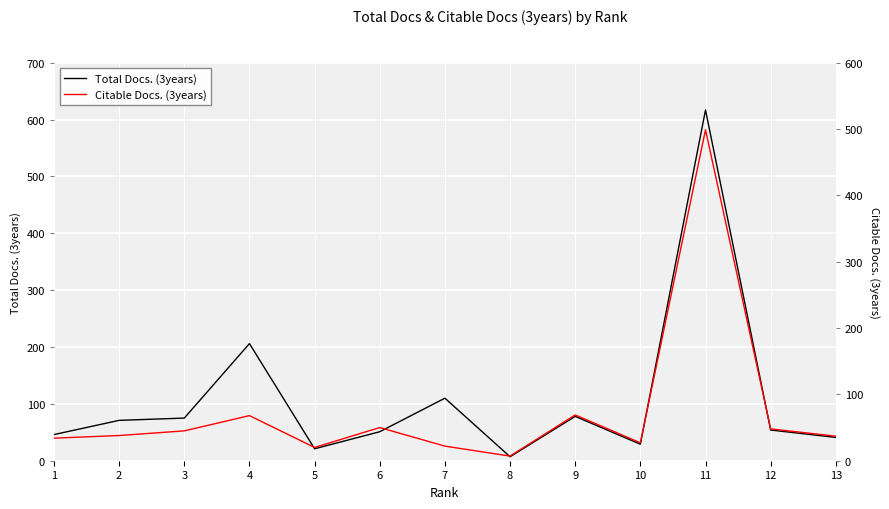

At which label is Citable Docs. (3years) closest to 253?

9